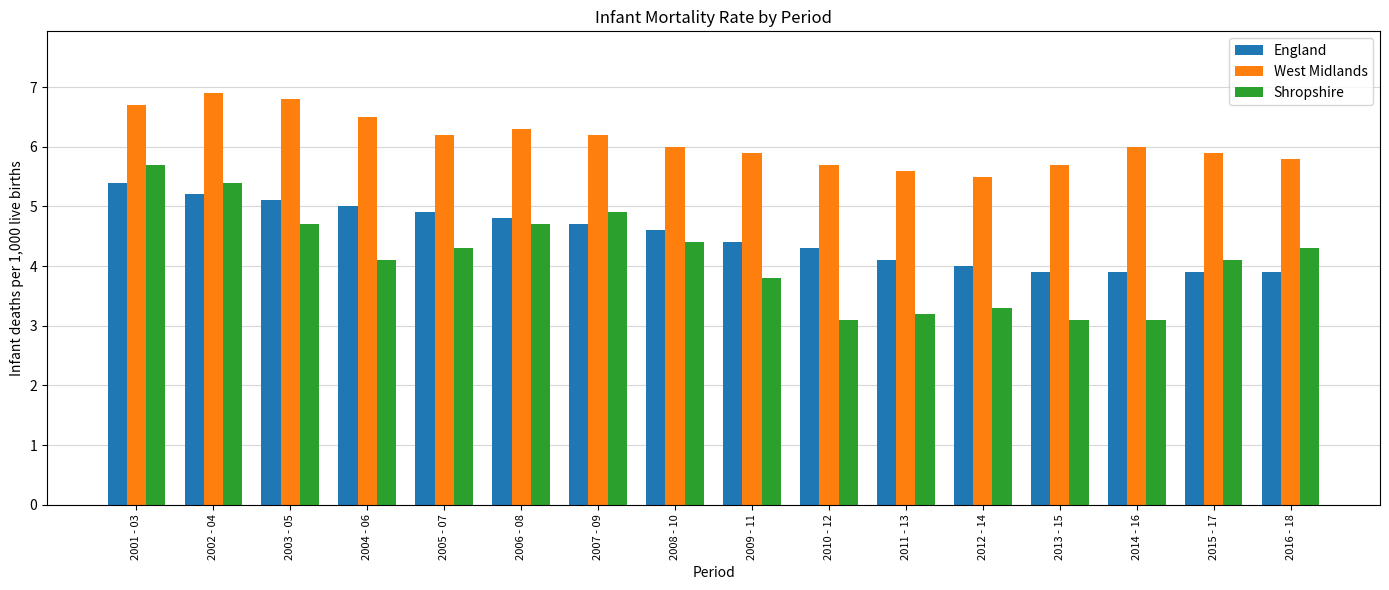

Are the bars horizontal?

No